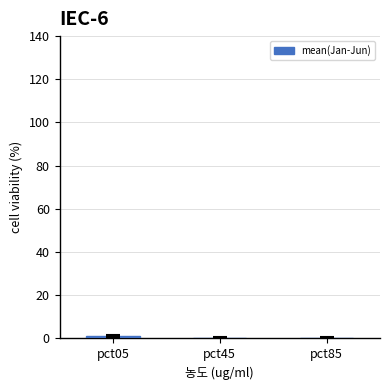

What is the sum of all values?

1.8